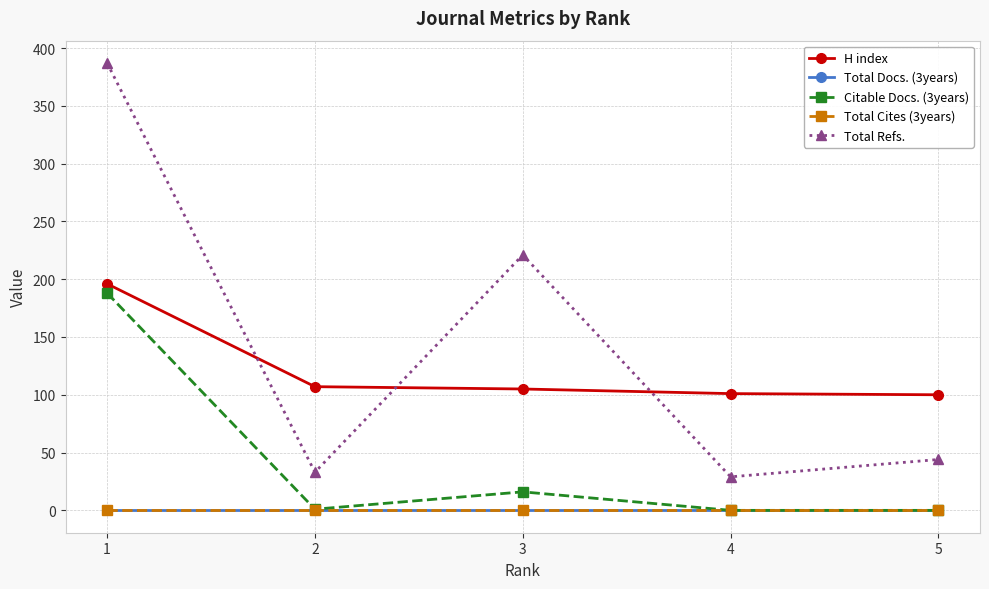

Does the chart have visible grid lines?

Yes